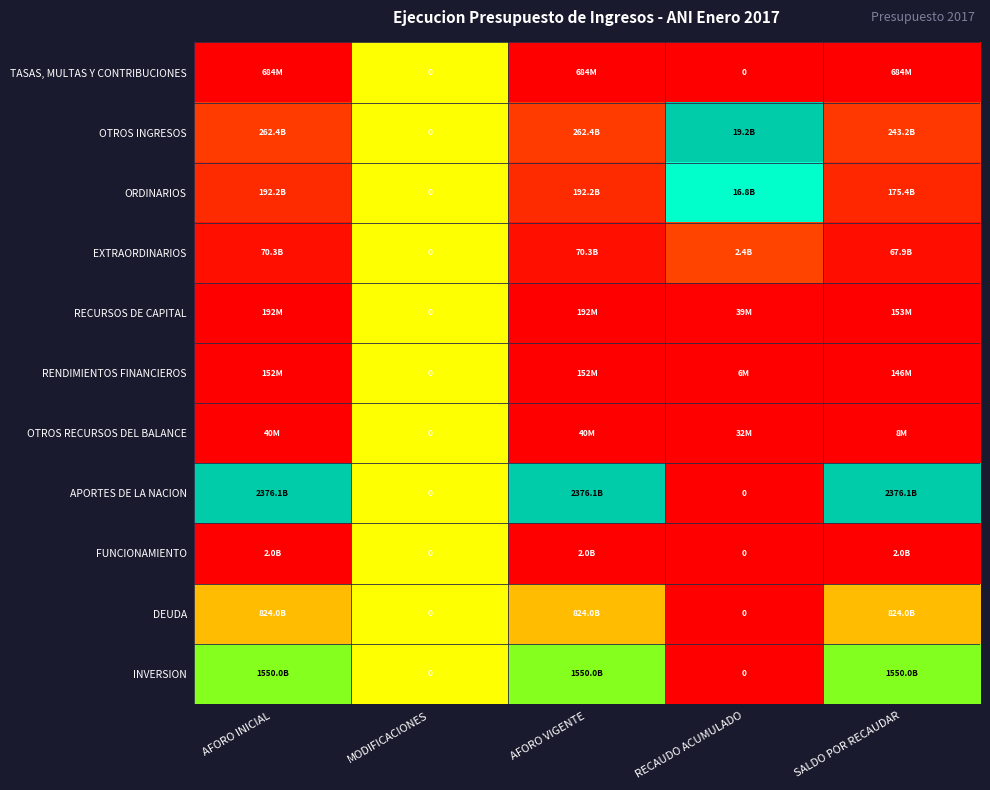

At which label does APORTES DE LA NACION reach its minimum?

RECAUDO ACUMULADO